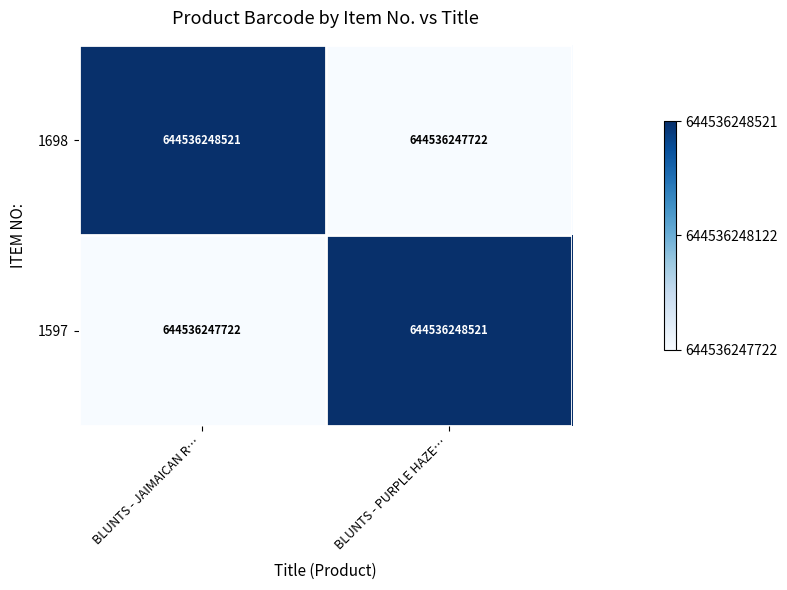

Which category has the highest value in the 1597 series?

BLUNTS - PURPLE HAZE…